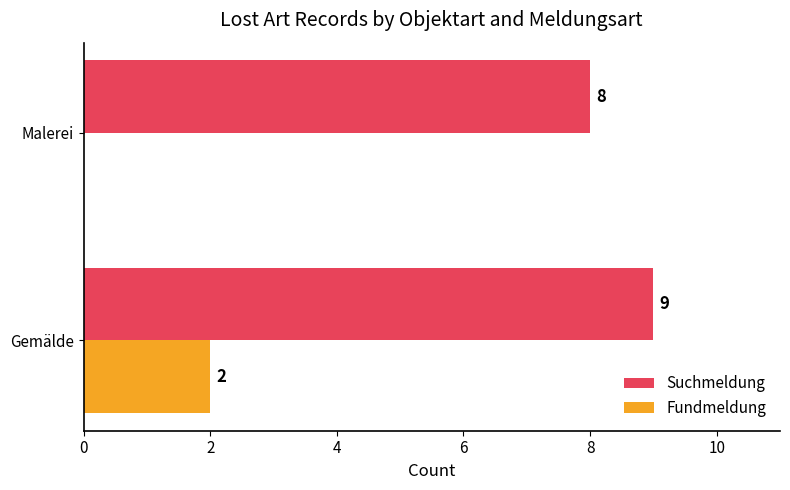

How many series are shown in this chart?

2